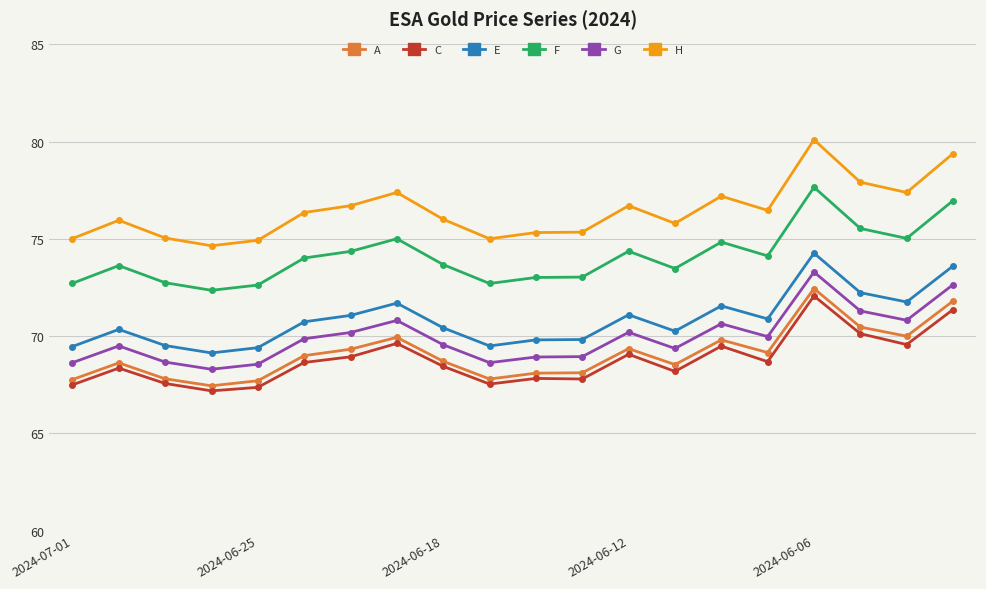

How many lines are shown in the chart?

6